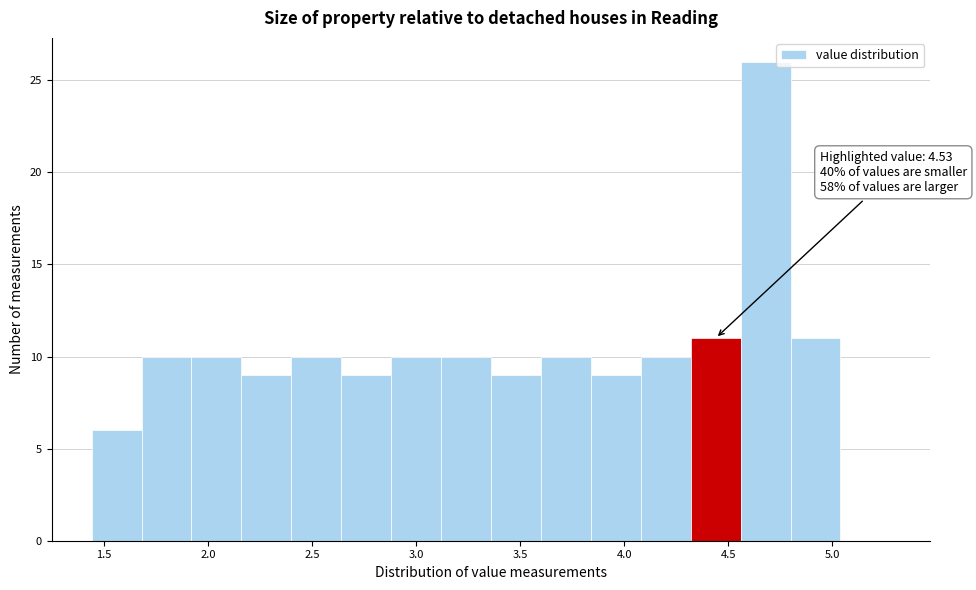

Which range on the x-axis has the tallest bar?

4.56 to 4.80